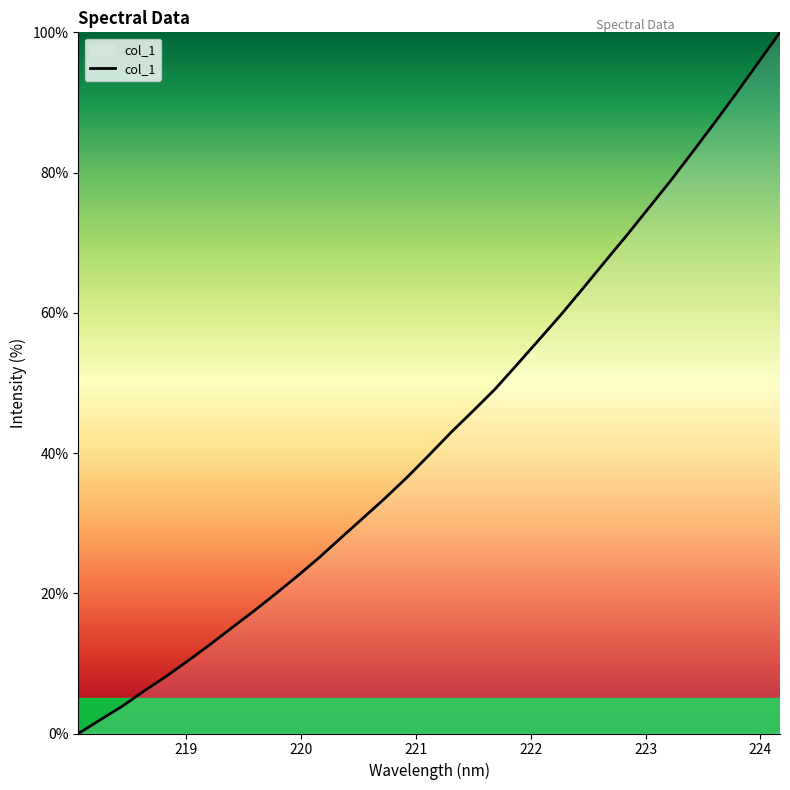

How many lines are shown in the chart?

1